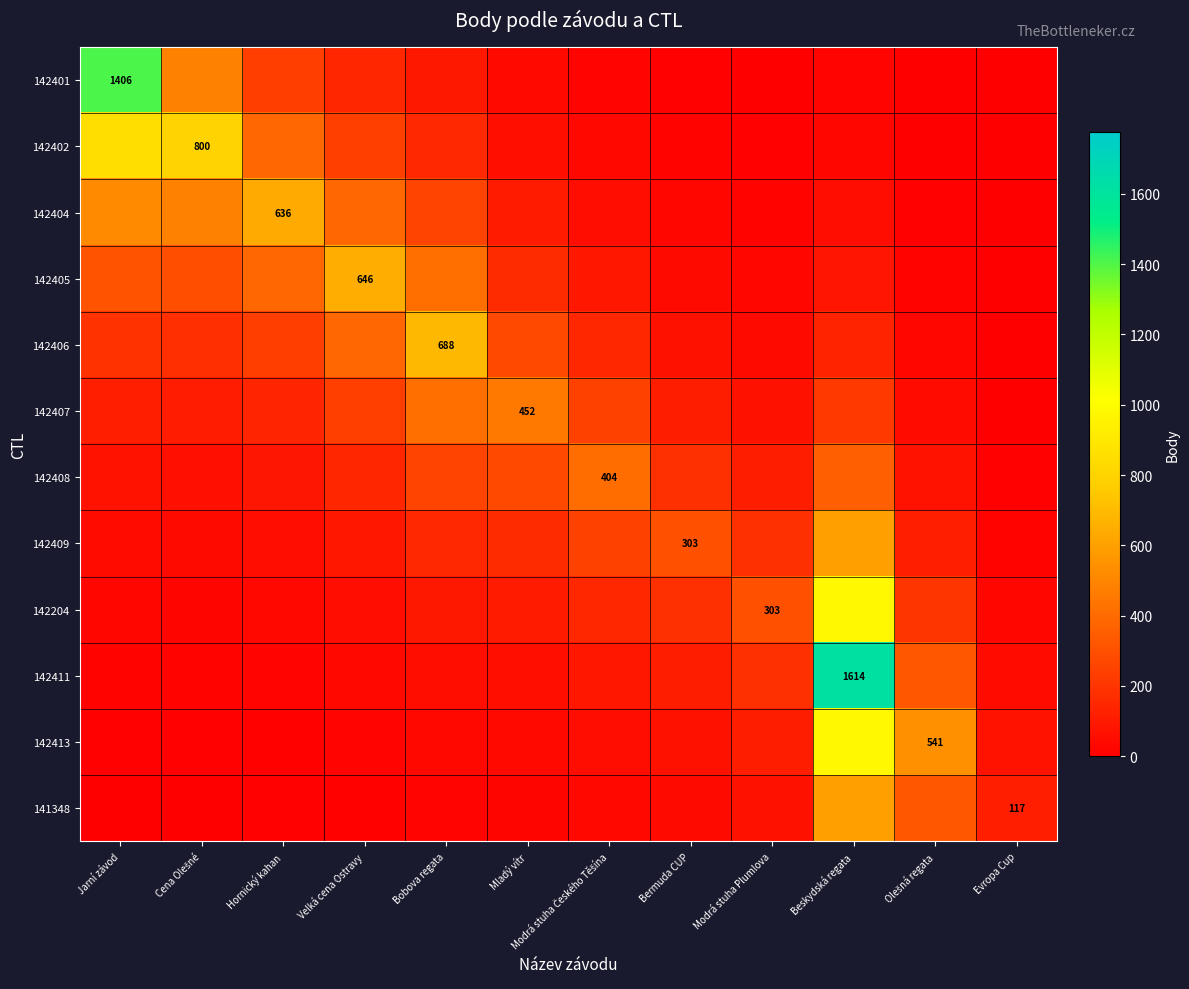

What is the average value of the 142407 series?

180.4